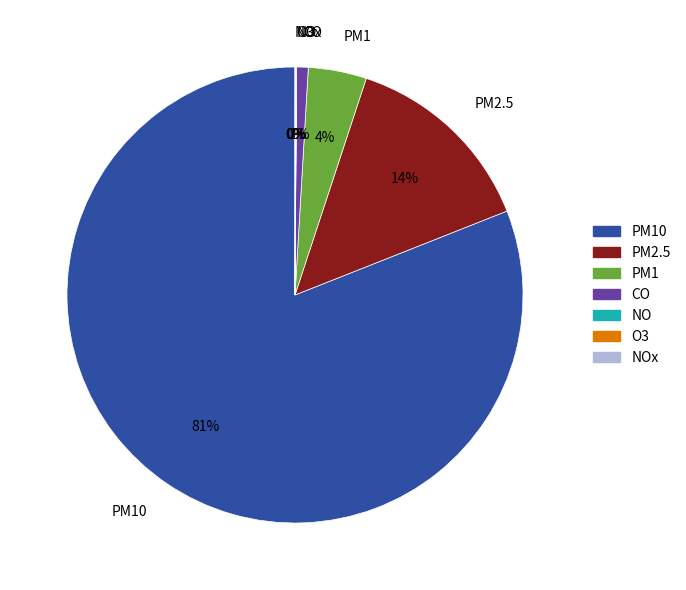

The PM2.5 slice represents 14% of the pie. True or false?

True